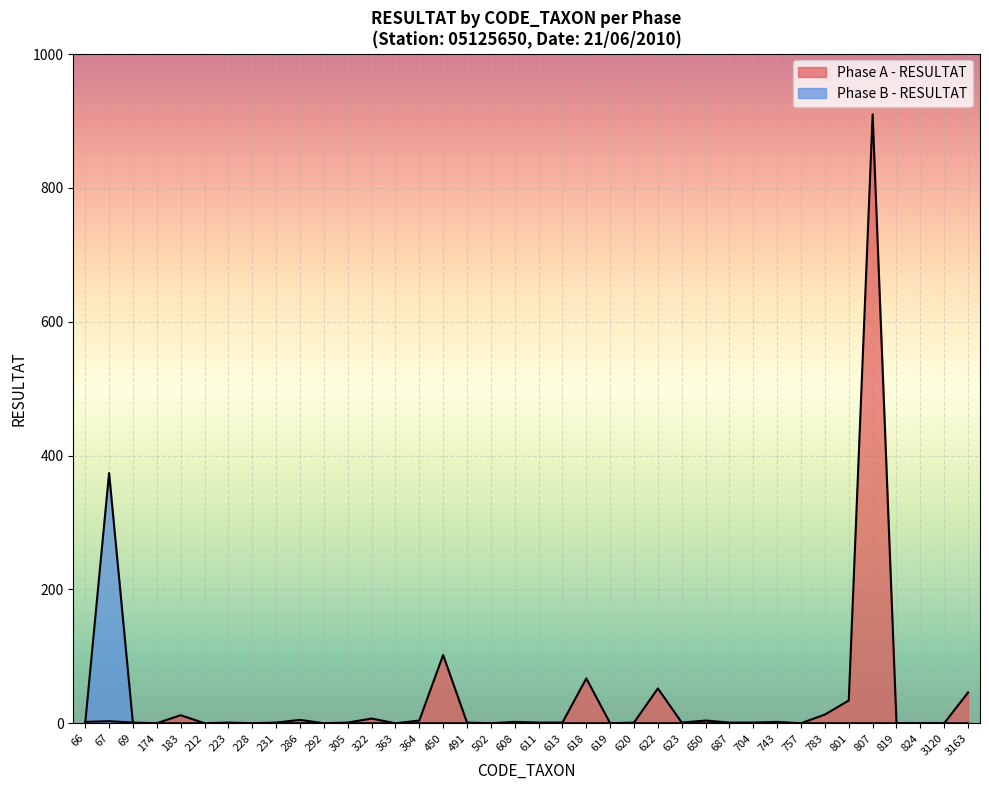

What is the total value across all series at 613?

1